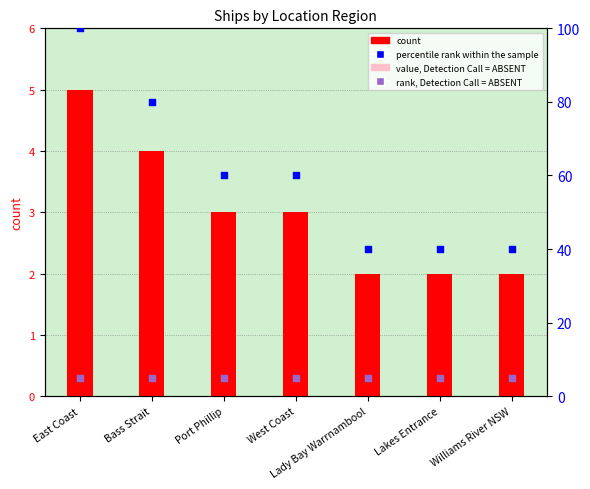

What is the total value across all series at West Coast?

63